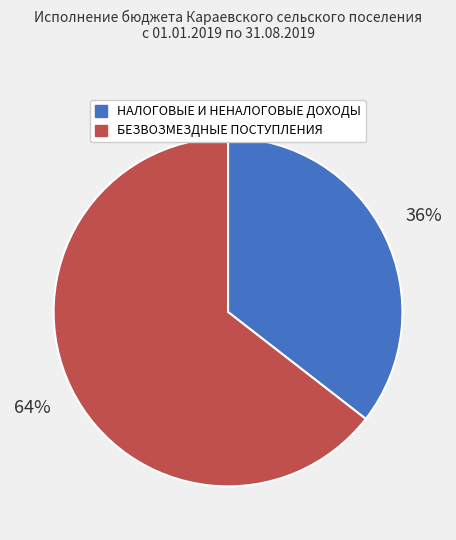

What percentage is the БЕЗВОЗМЕЗДНЫЕ ПОСТУПЛЕНИЯ slice, to the nearest percent?

64%